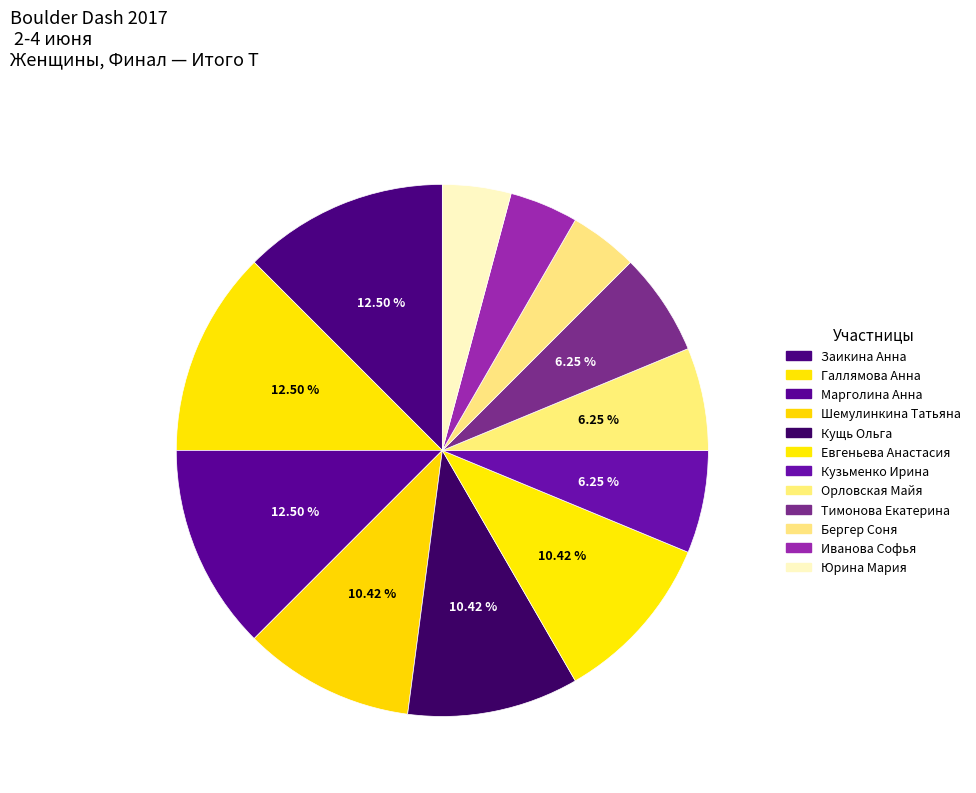

To the nearest percent, what is the average slice percentage?

8%